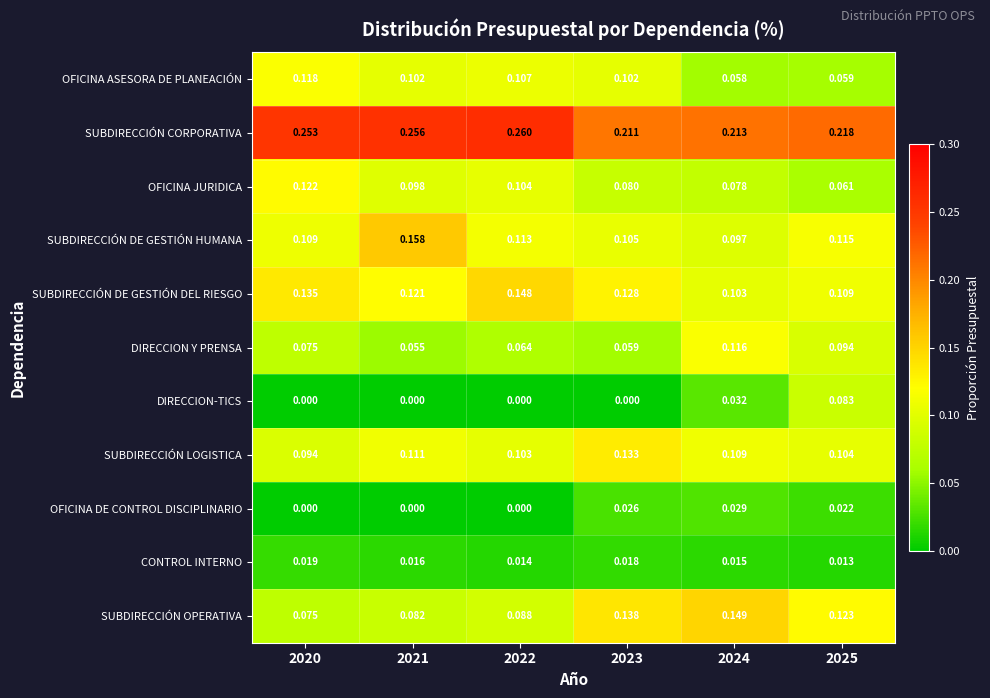

Between 2020 and 2025, which series saw the biggest shift?

DIRECCION-TICS